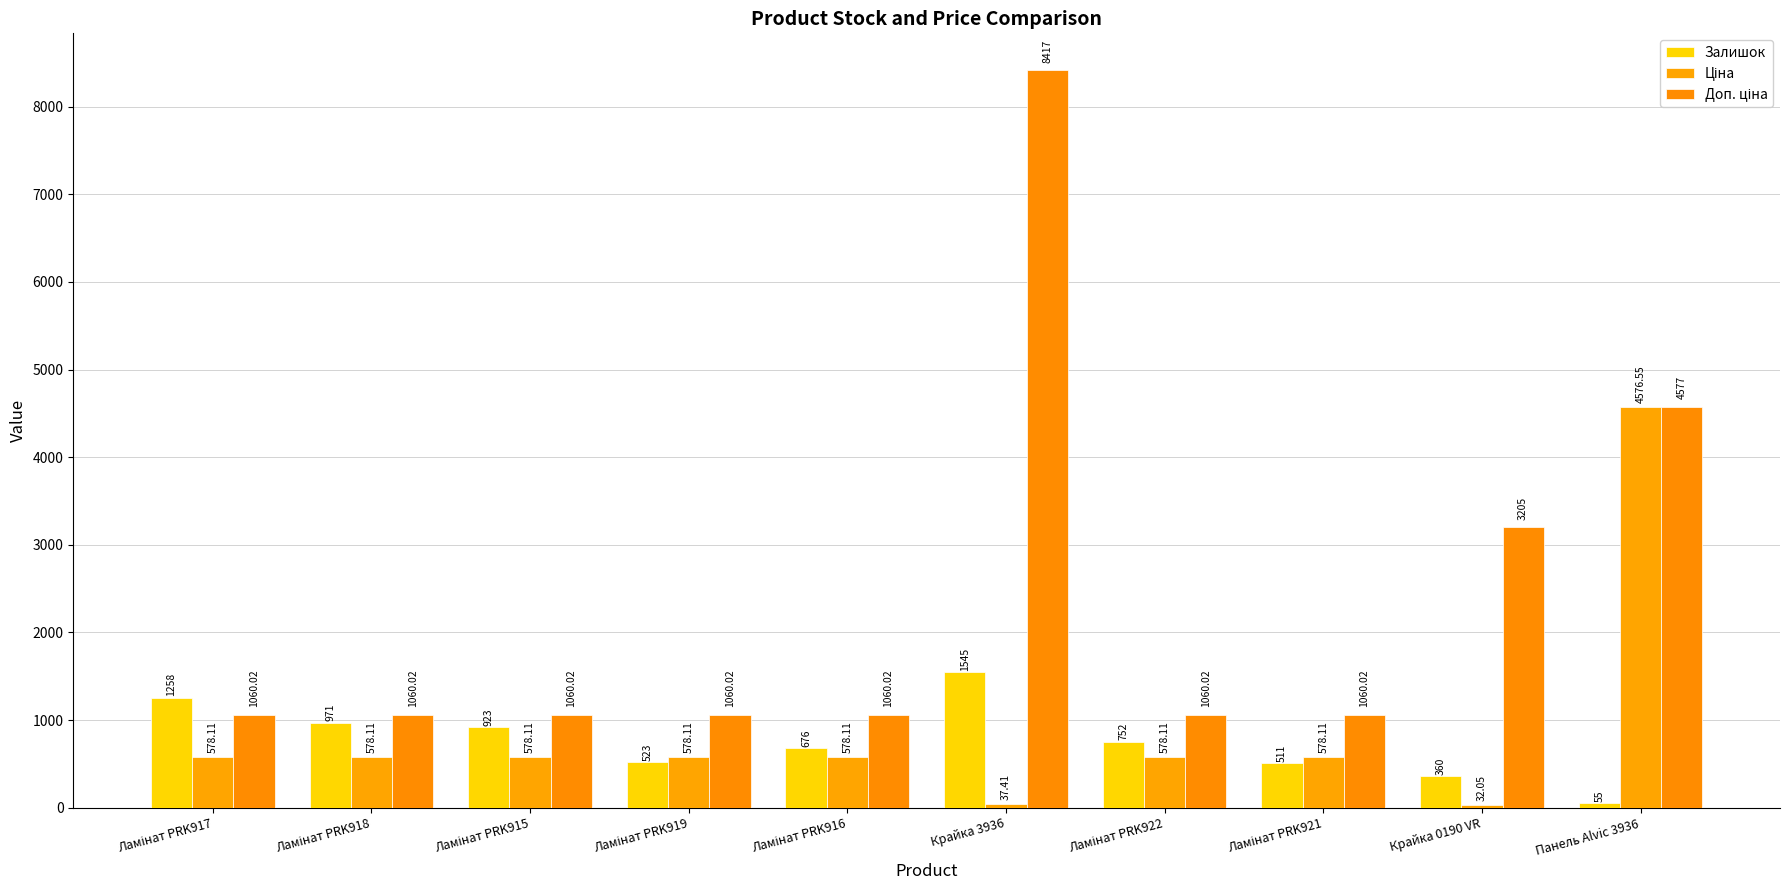

What is the label of the 5th bar from the left?

Ламінат PRK916